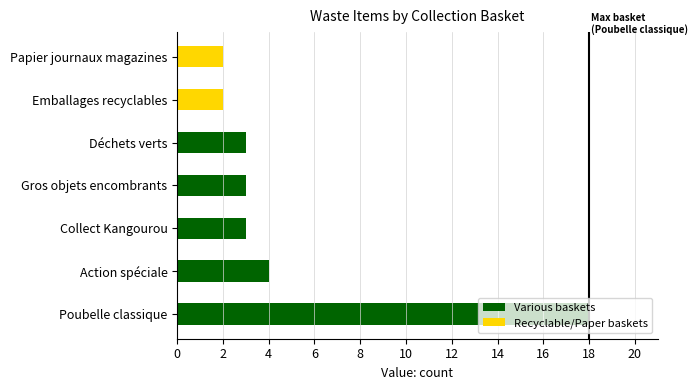

What is the sum of all values?

35